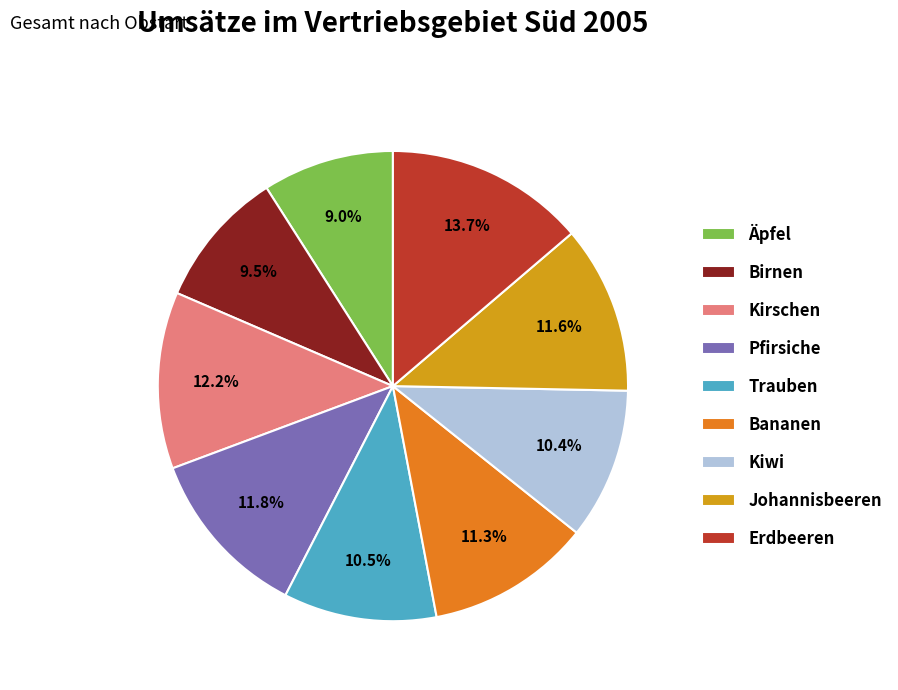

Is Johannisbeeren the majority of the pie?

No